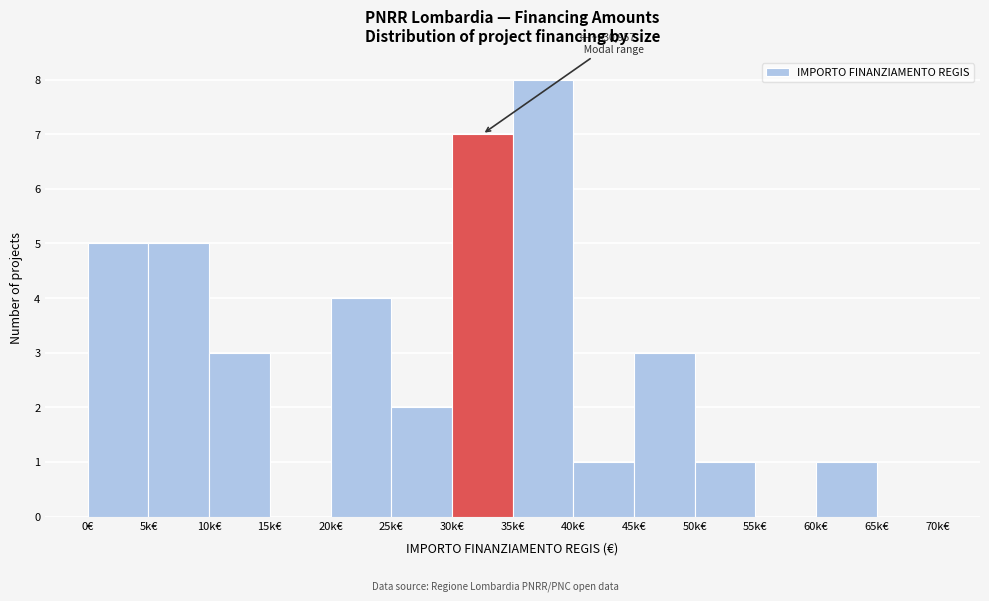

Reading left to right, what are all the values shown in this chart?

0€=5	5k€=5	10k€=3	15k€=0	20k€=4	25k€=2	30k€=7	35k€=8	40k€=1	45k€=3	50k€=1	55k€=0	60k€=1	65k€=0